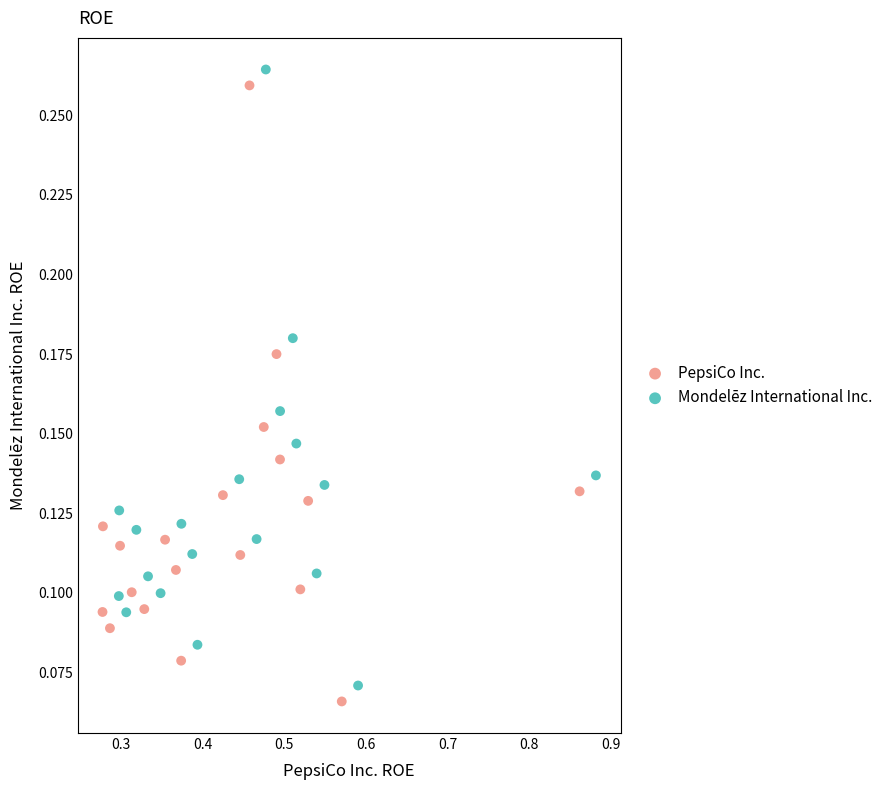

What are all the series names shown in the legend?

PepsiCo Inc., Mondelēz International Inc.